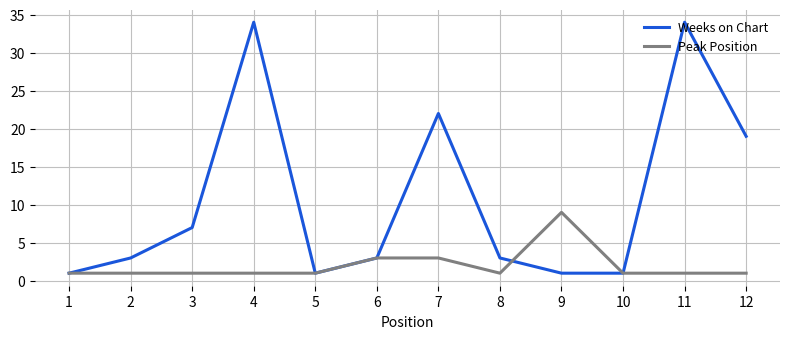

The value of Weeks on Chart at 7 is 22. True or false?

True